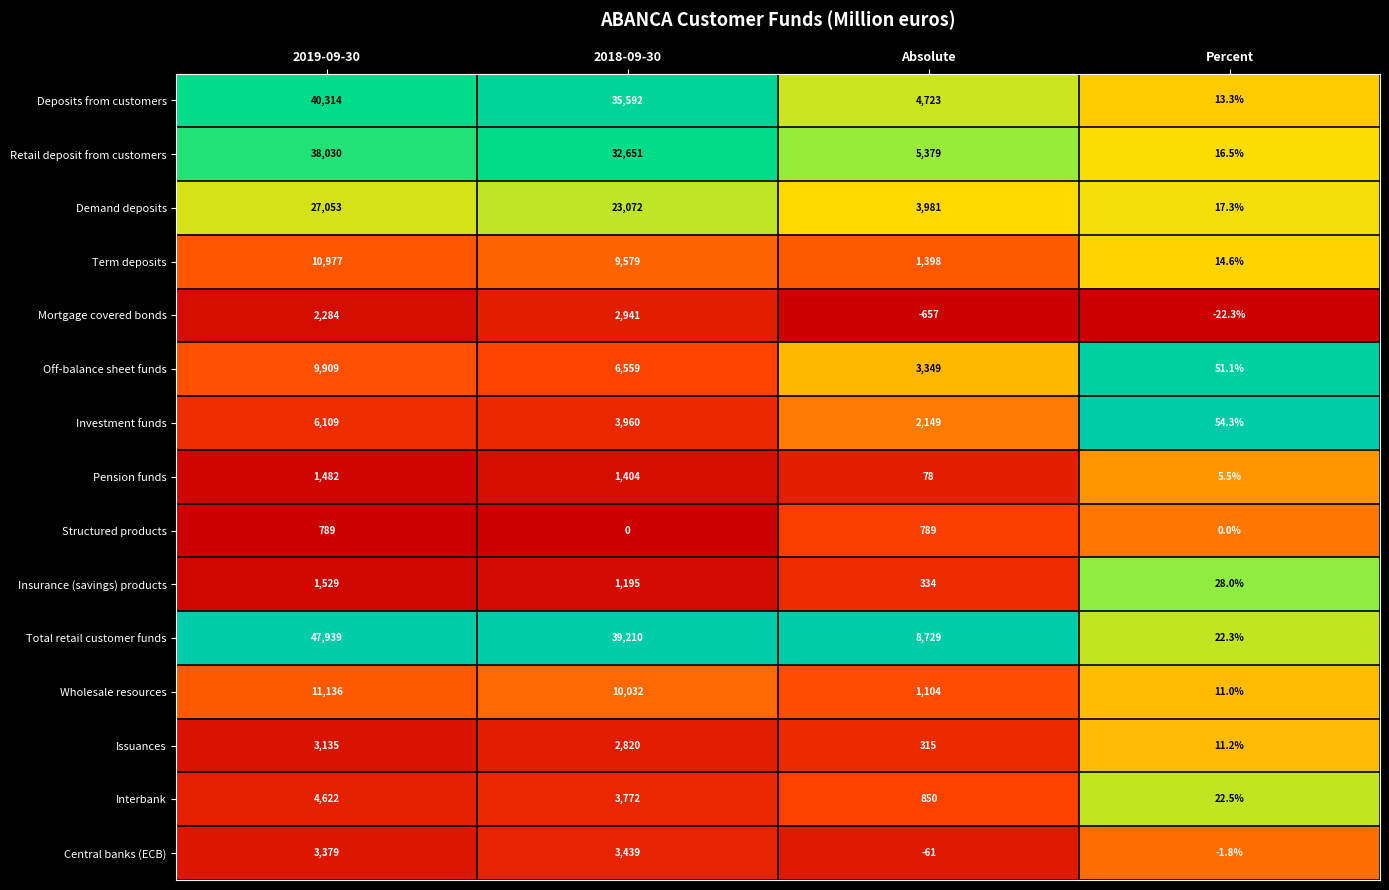

Which series has the largest range (max minus min)?

Total retail customer funds